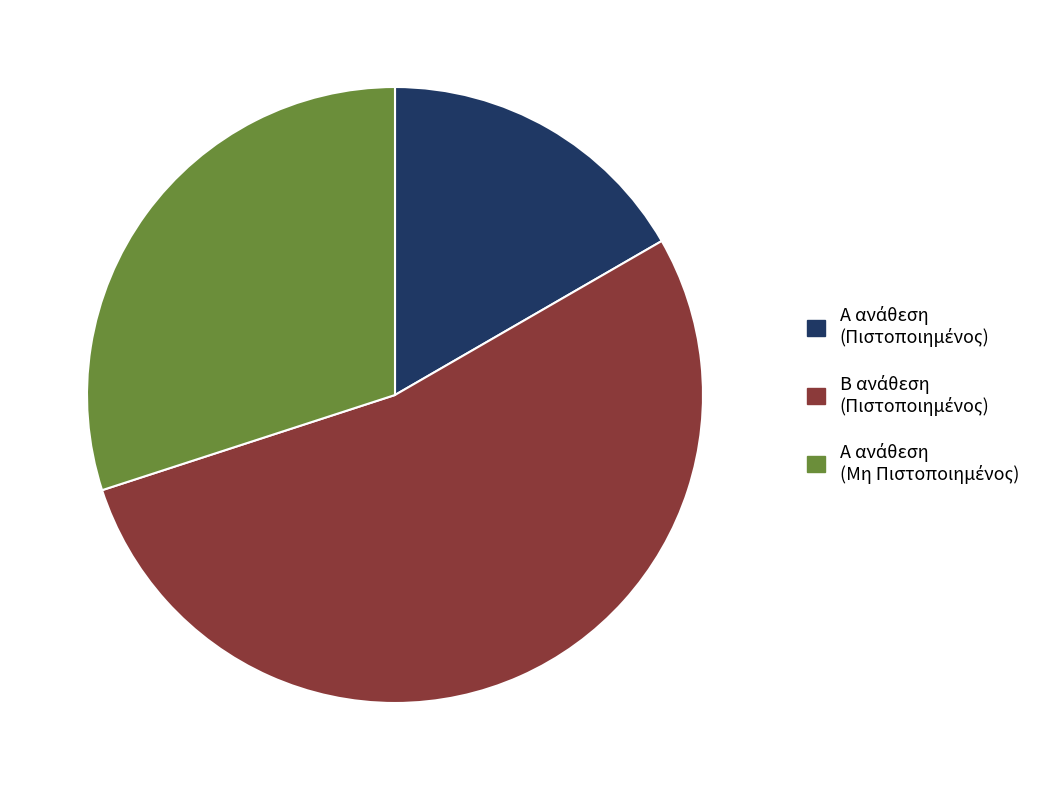

Is there any slice that represents more than half of the pie?

Yes